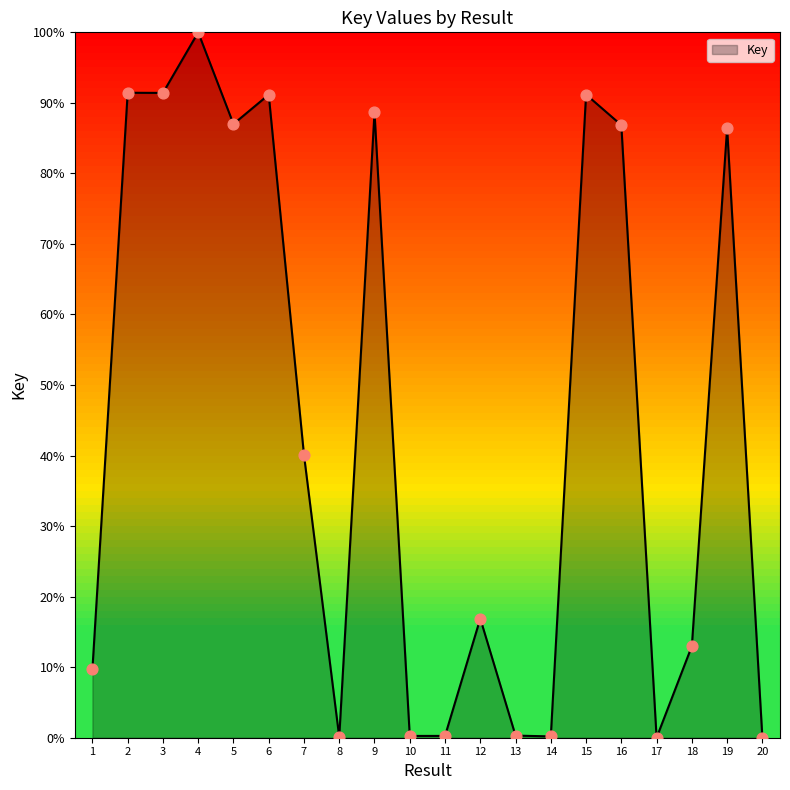

Which has a higher value, 11 or 1?

1